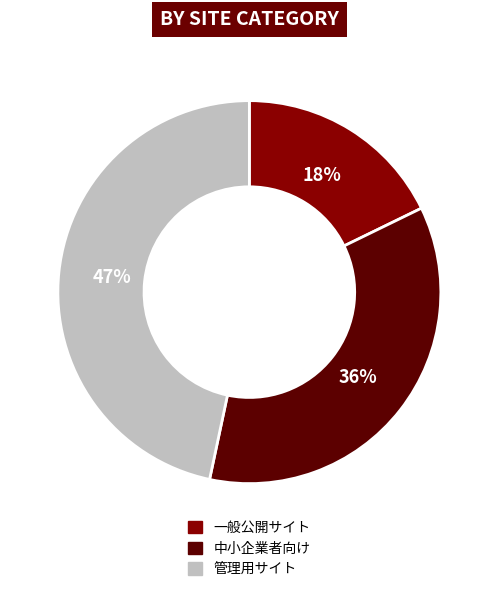

Is it true that 管理用サイト is 47% of the pie?

True